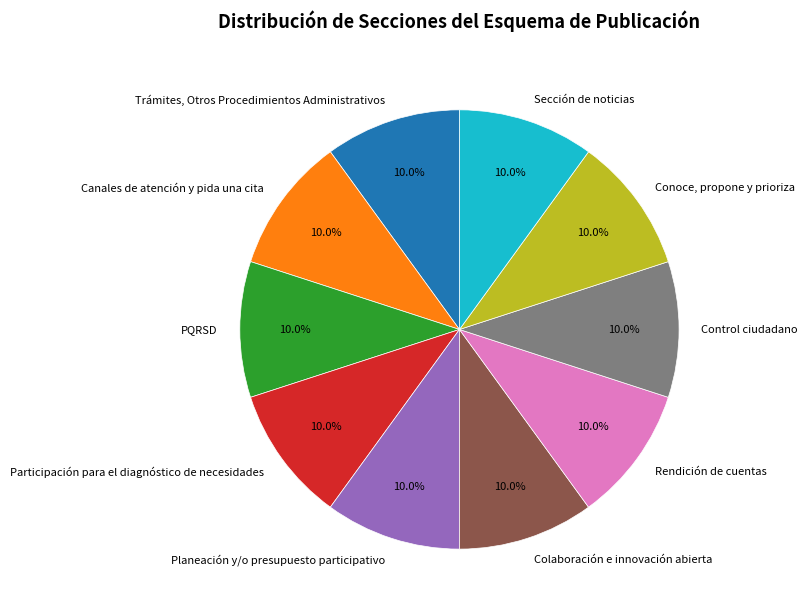

Combined, what portion of the pie is Rendición de cuentas and Colaboración e innovación abierta?

20.0%